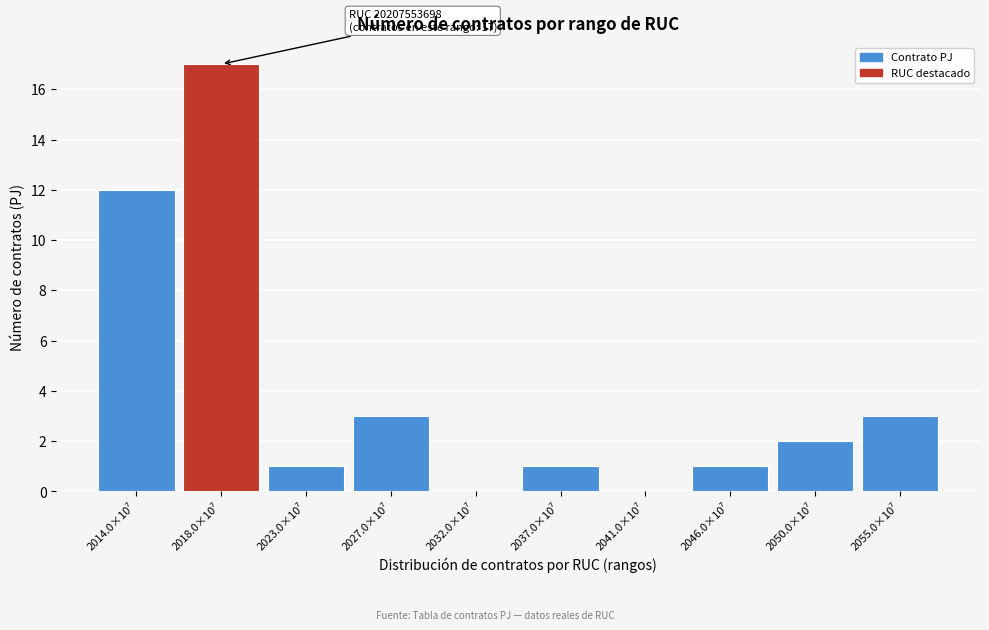

What is the maximum value shown in the chart?

17